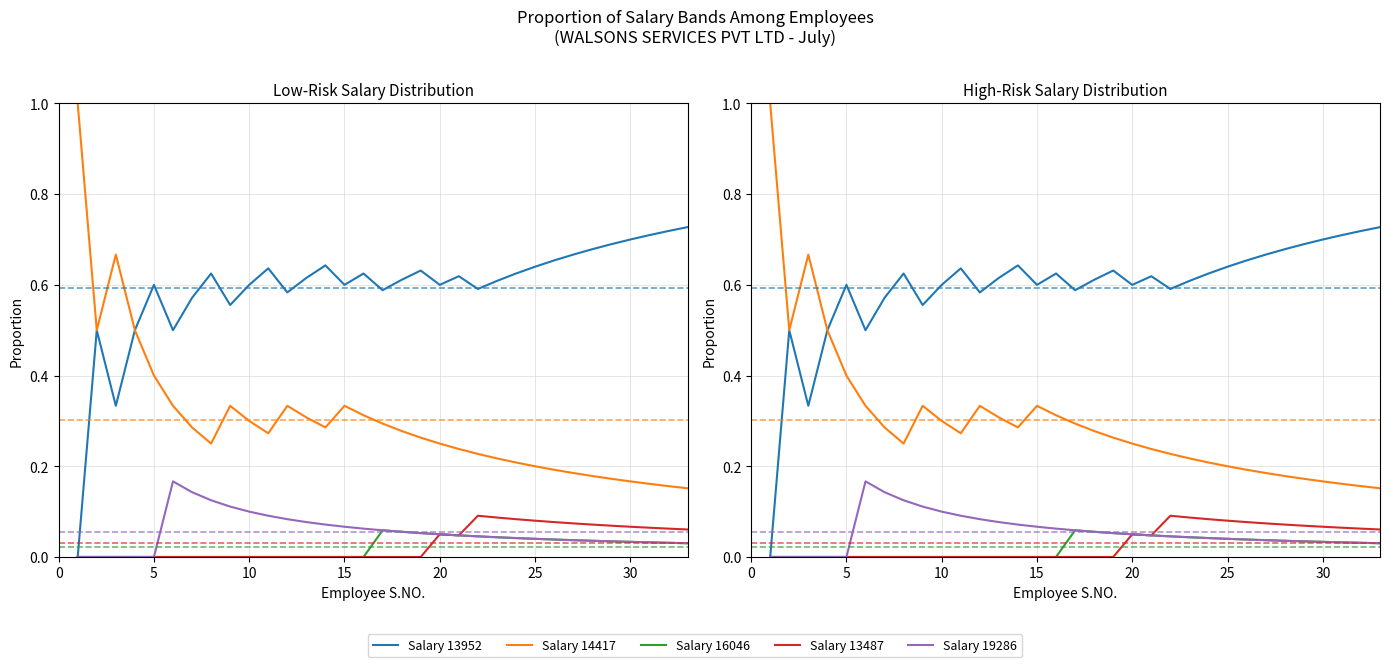

How many distinct data groups are displayed?

5